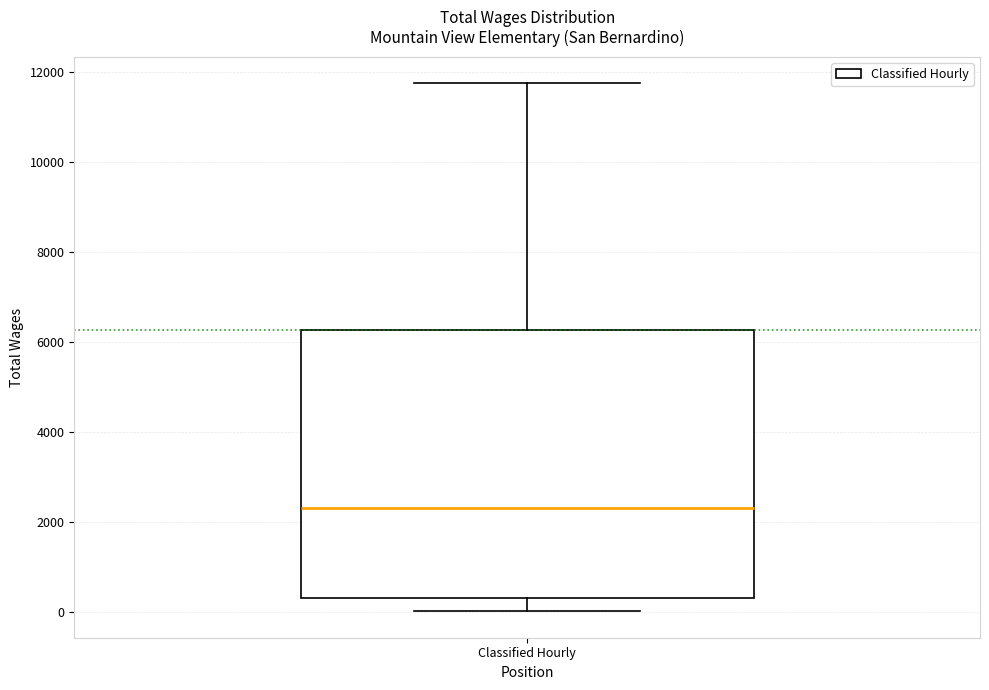

Read this box plot against the y-axis: the position of the median line, the range covered by the box, and the ends of both whiskers. The values are not printed on the chart, so give them approximately, as read against the axis.

median 2400, box 400 to 6200, whiskers 0 to 11800